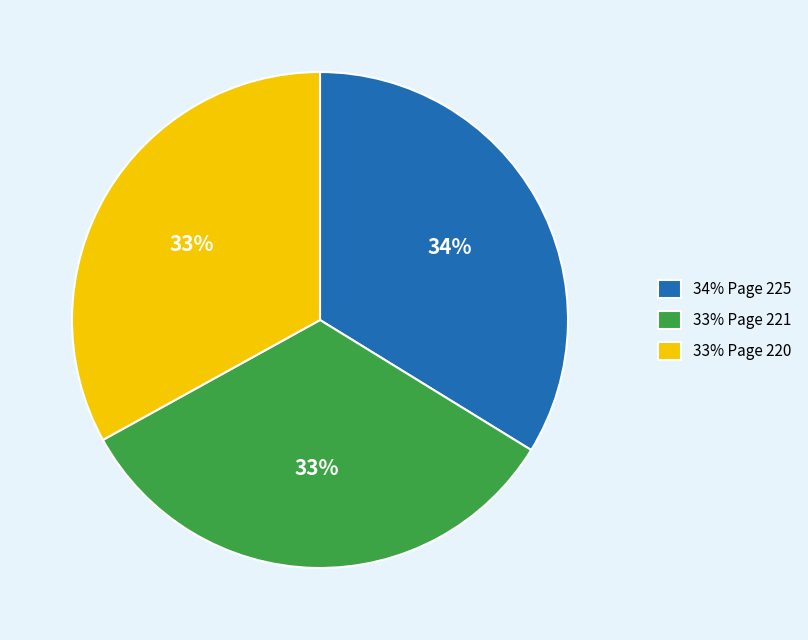

Is 34% Page 225 the majority of the pie?

No